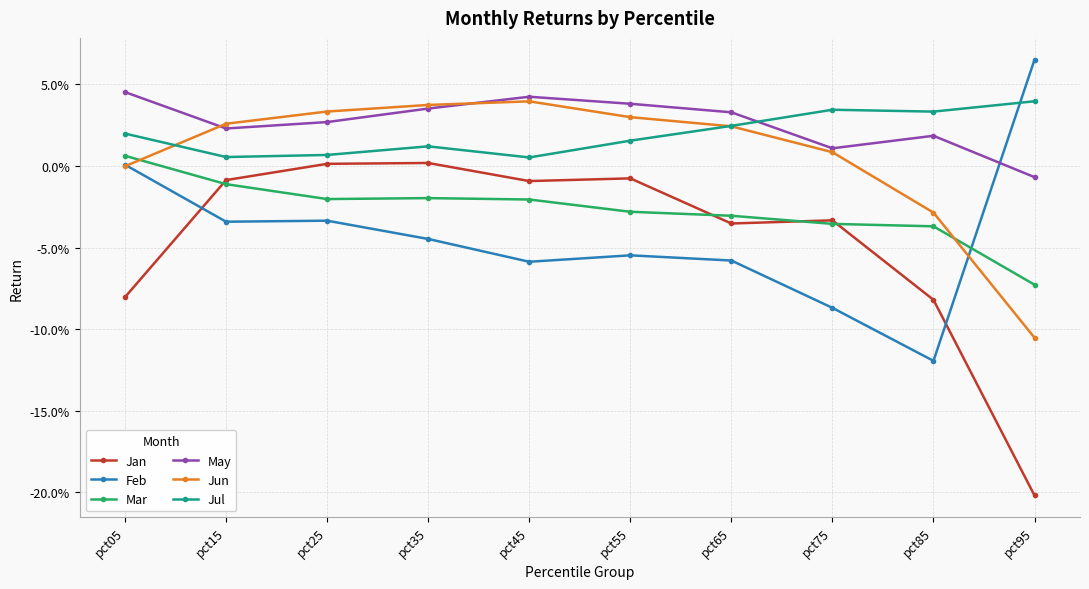

Between pct35 and pct15, which is larger?

pct35